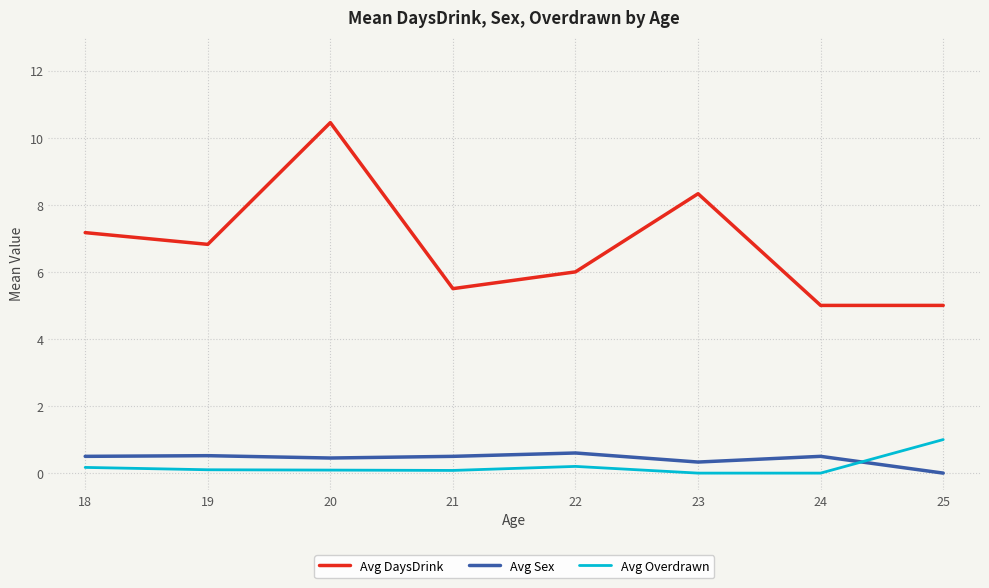

Is this an area chart (filled region under the line)?

No